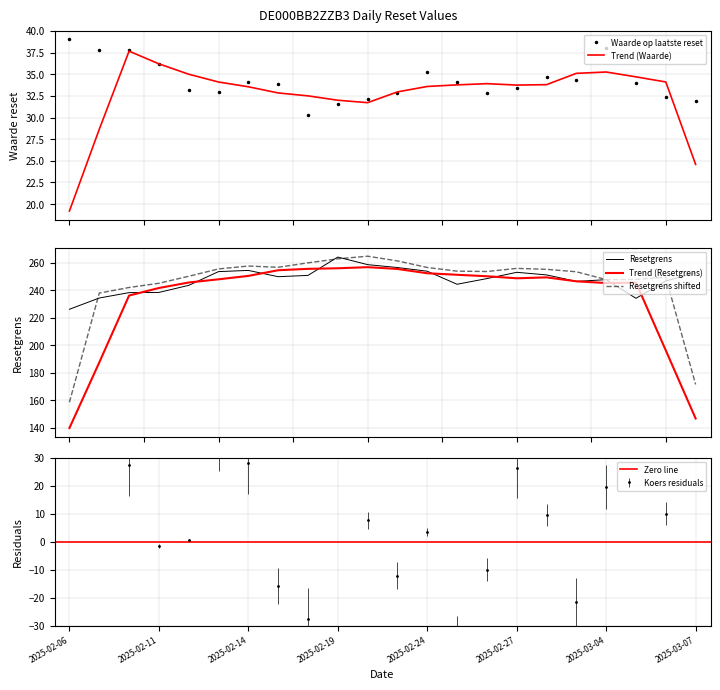

Which series changed the most between 2025-02-11 and 2025-02-24?

Resetgrens